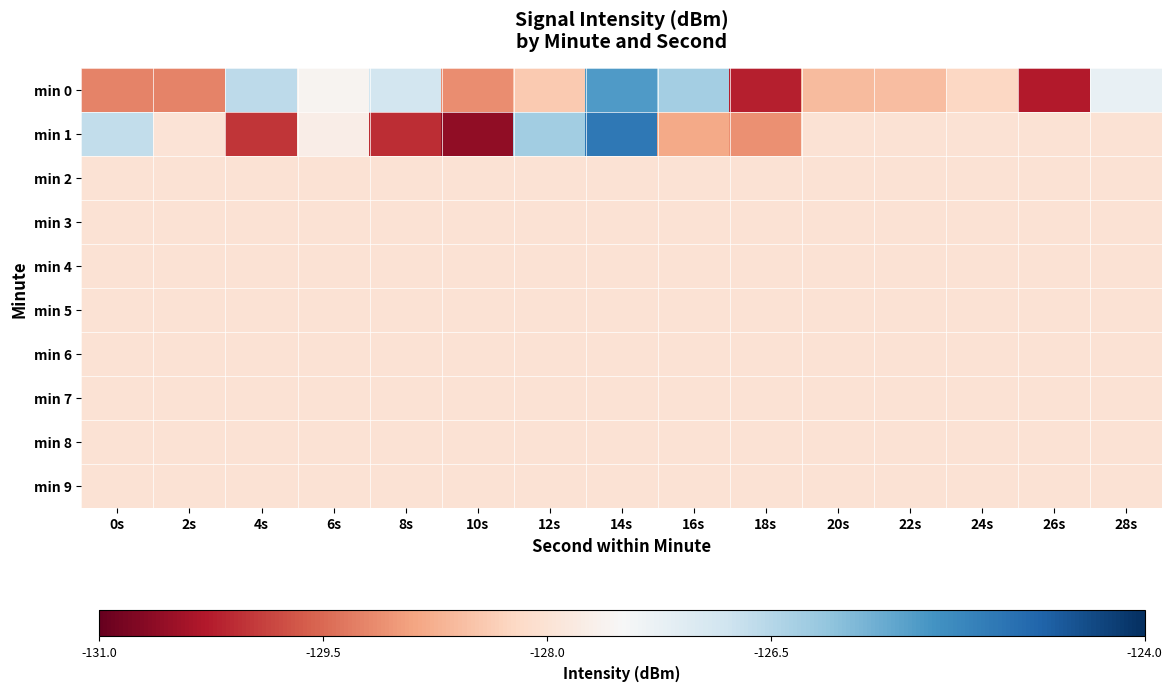

Between 4s and 12s, which series saw the biggest shift?

min 1